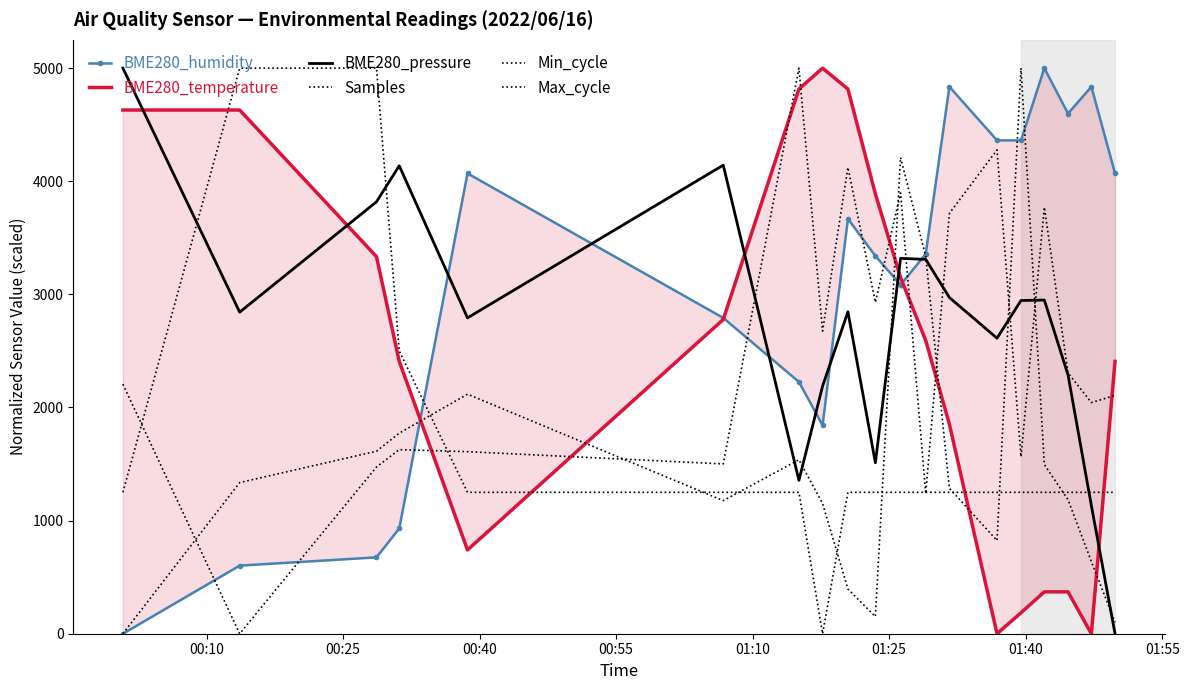

What is the difference between the maximum and minimum values in the Max_cycle series?

5000.0